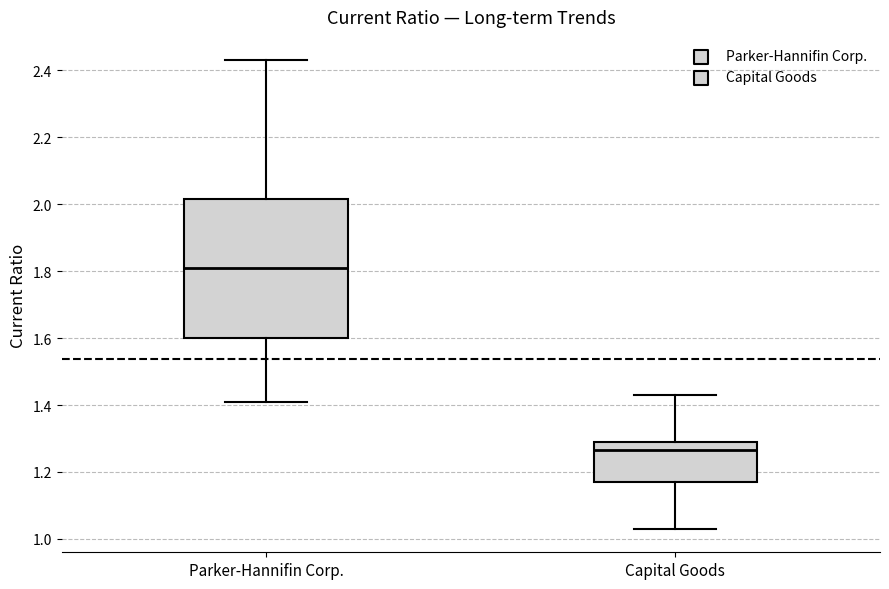

Which box's median line is the highest?

Parker-Hannifin Corp.